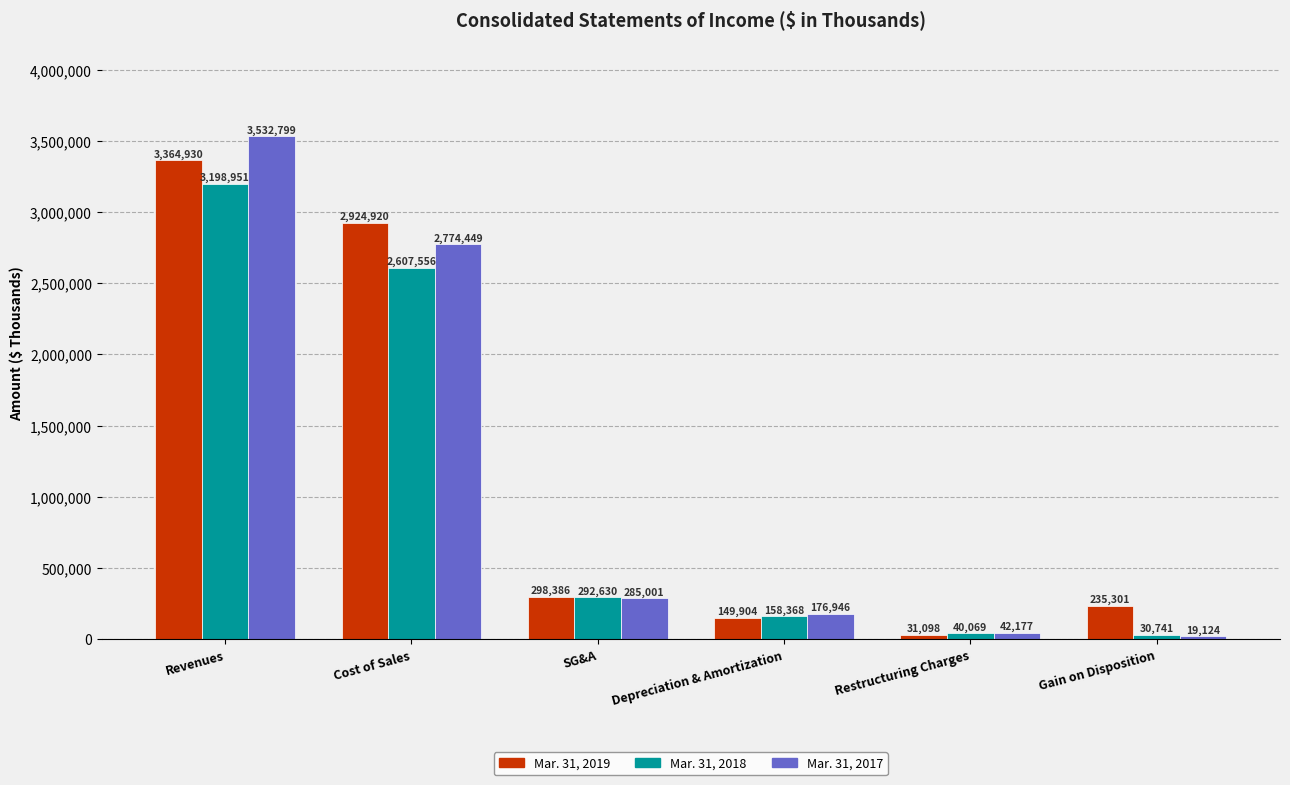

Rank the series by their maximum value, from highest to lowest.

Mar. 31, 2017, Mar. 31, 2019, Mar. 31, 2018